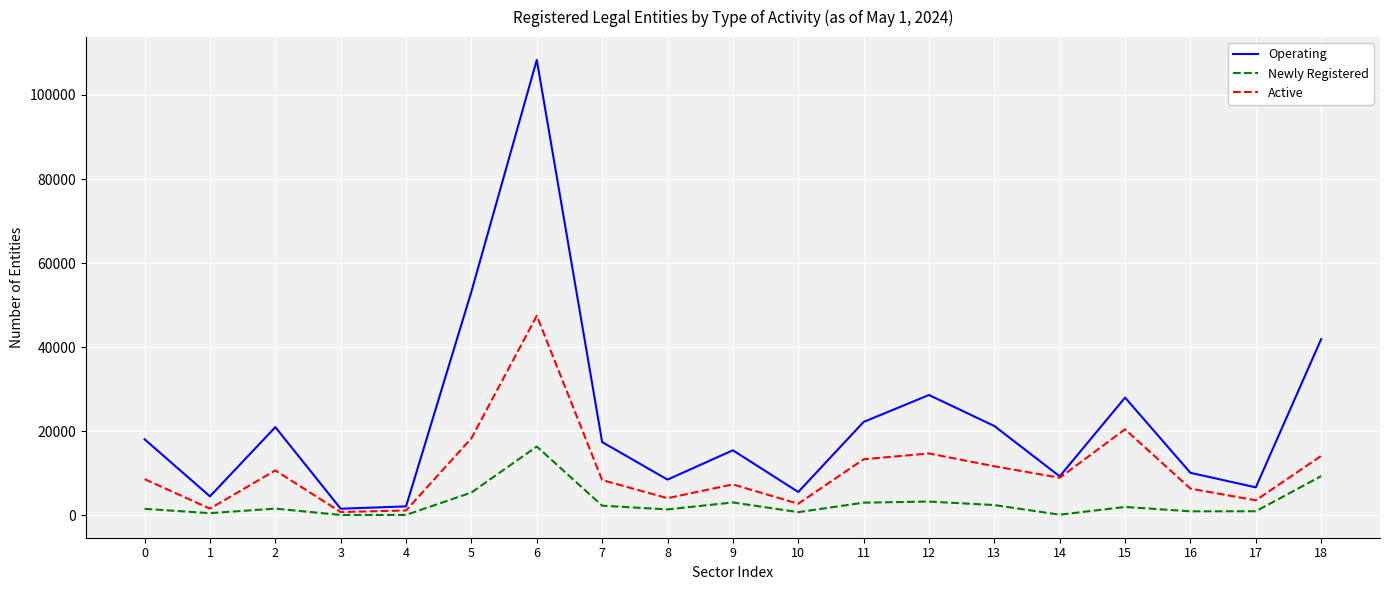

What is the total value across all series at 6?

172239